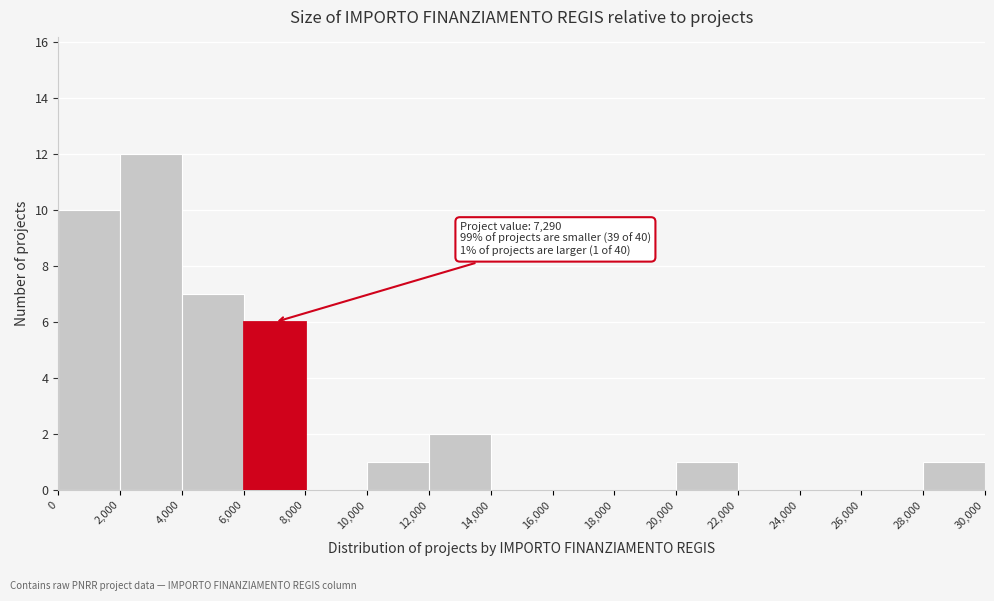

Over which range of the x-axis is the bar tallest?

2,000 to 4,000